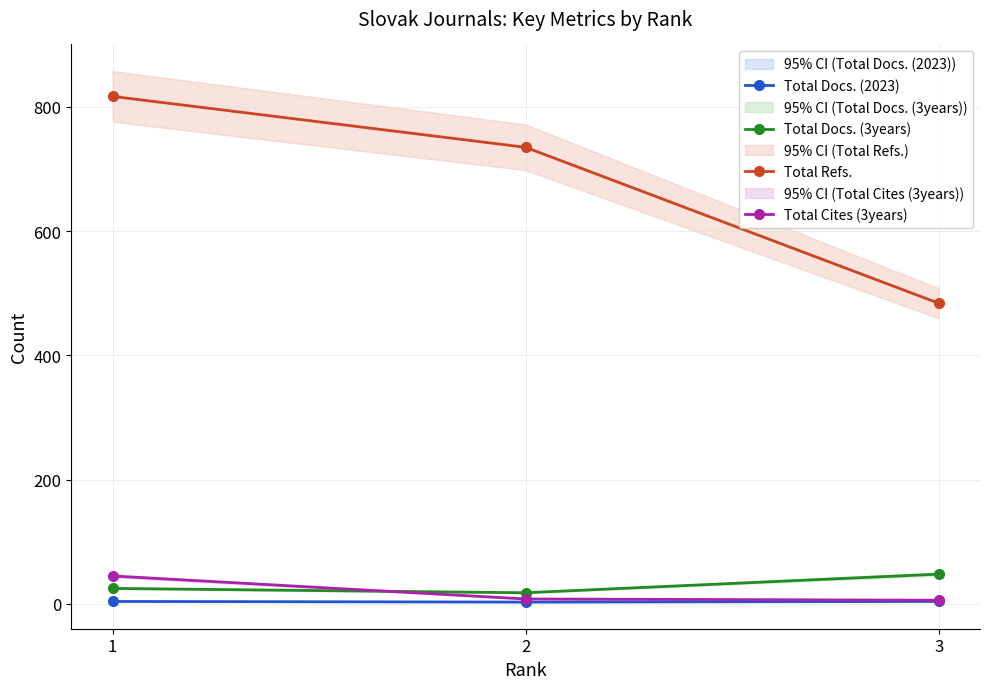

What is the sum of the Total Refs. values at 1 and 3?

1301